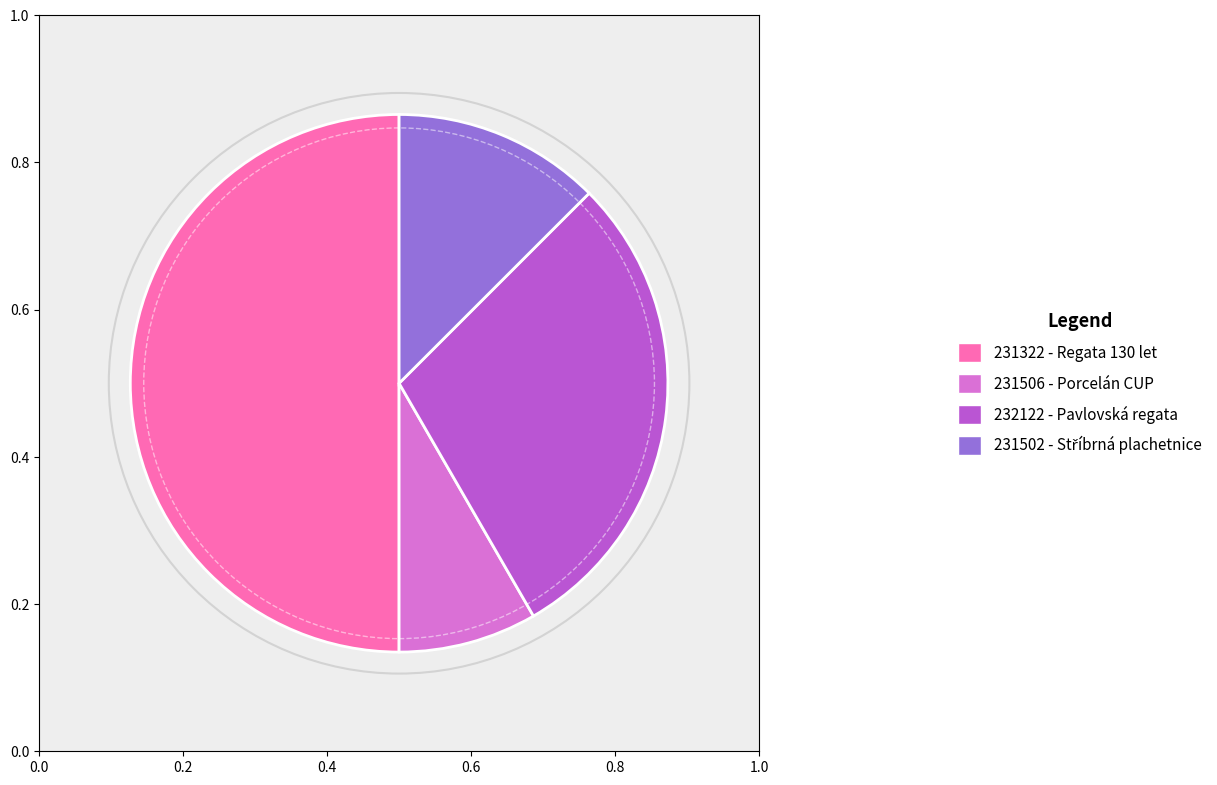

Approximately how many times larger is the value at 231506 compared to 232122?

0.3